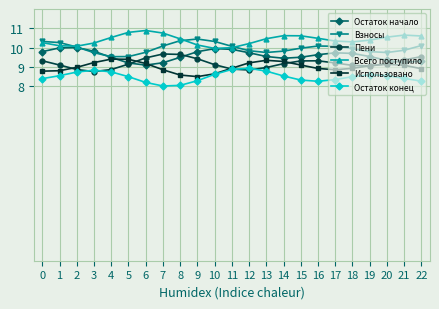

What is the difference between the highest and lowest values at 20?

2.0